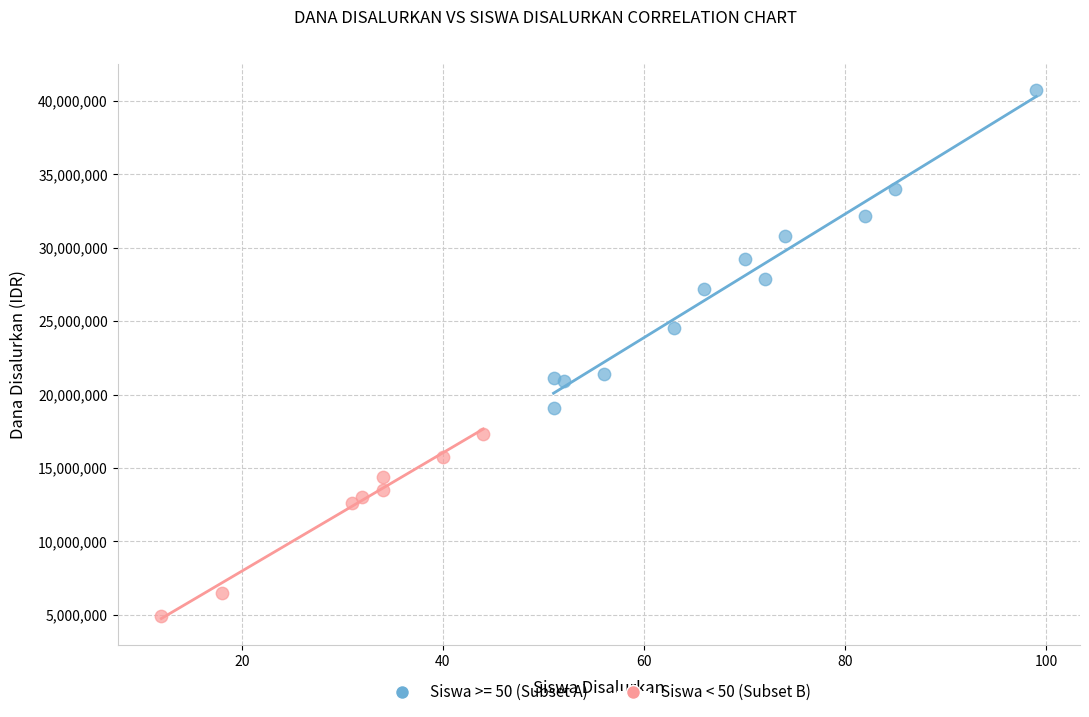

Which series contains the highest Y value?

Siswa >= 50 (Subset A)